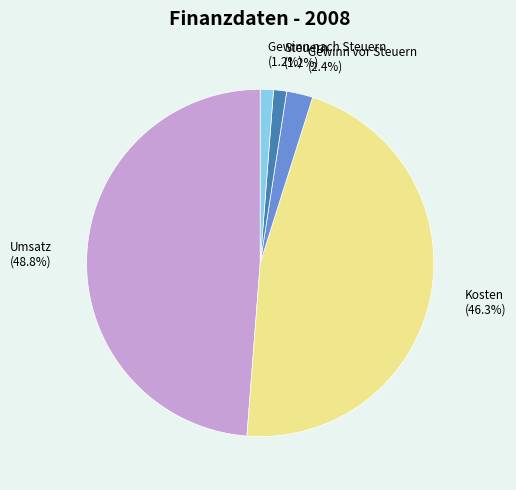

Is there a majority slice in this chart?

No